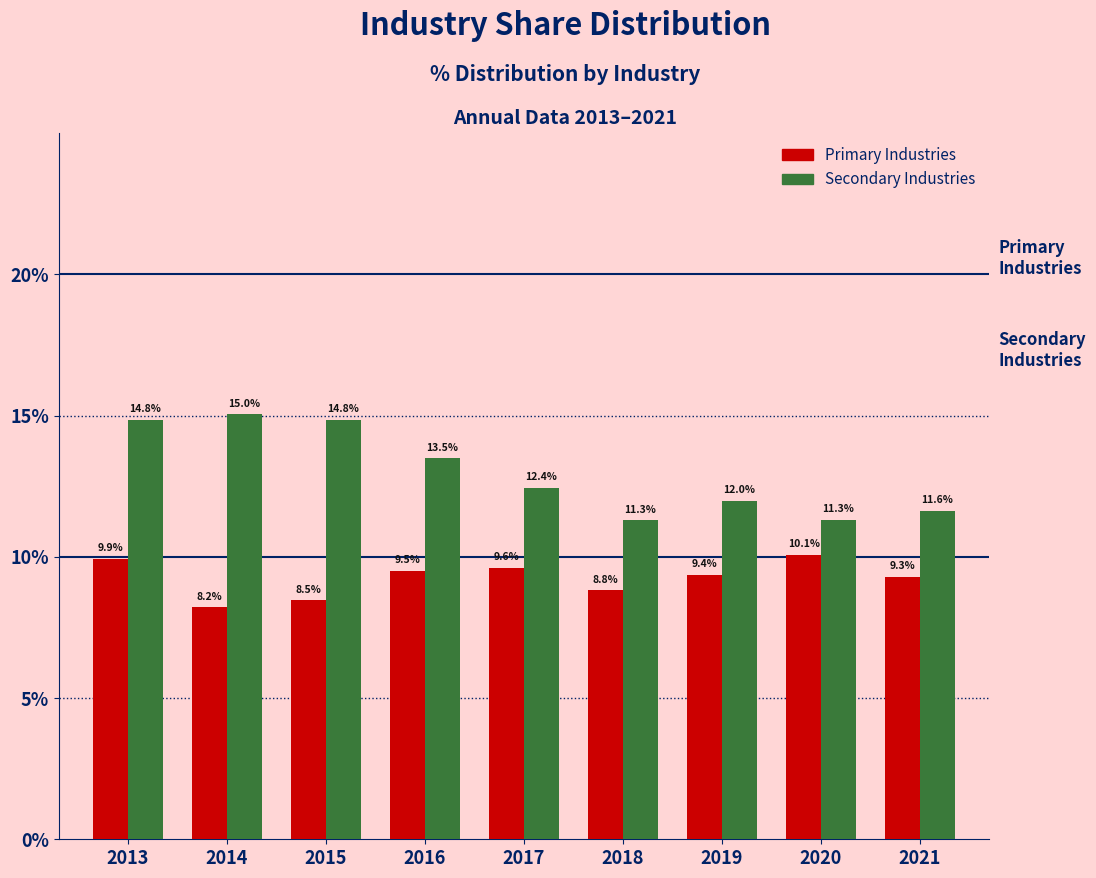

At which category is the sum across all series the highest?

2013